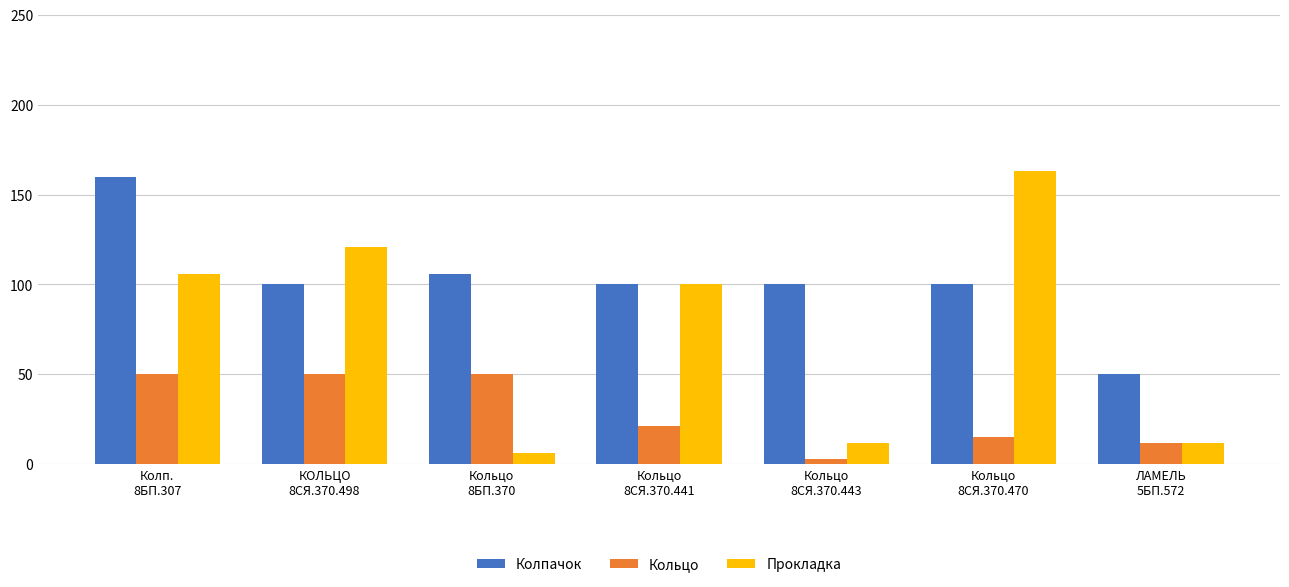

What are all the series names shown in the legend?

Колпачок, Кольцо, Прокладка